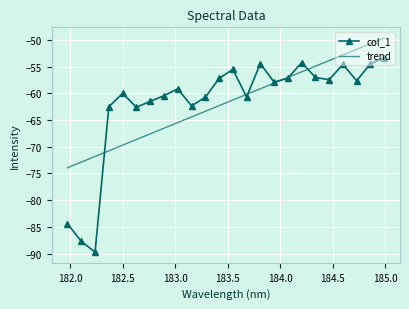

Which series has the widest spread of values?

col_1